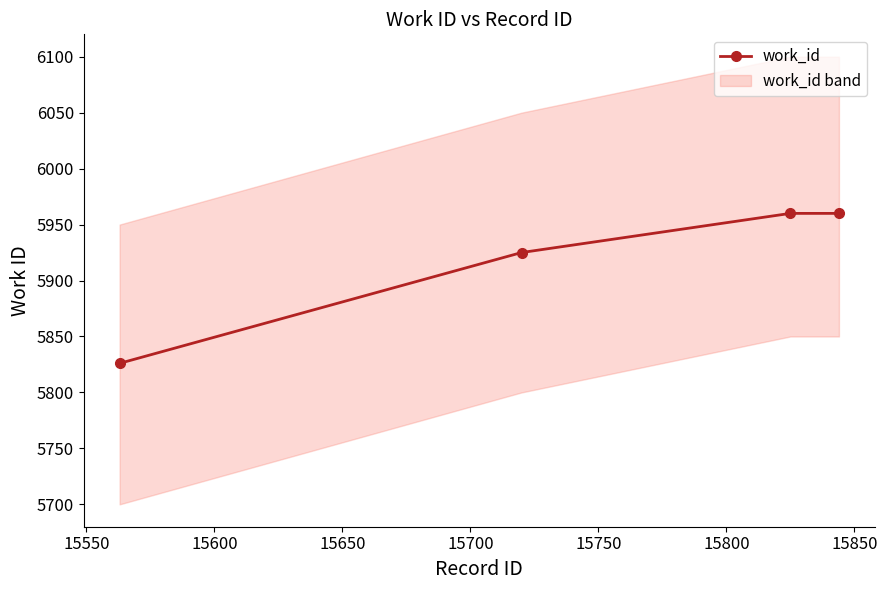

What is the value of the work_id point at the 1st from the left?

5826